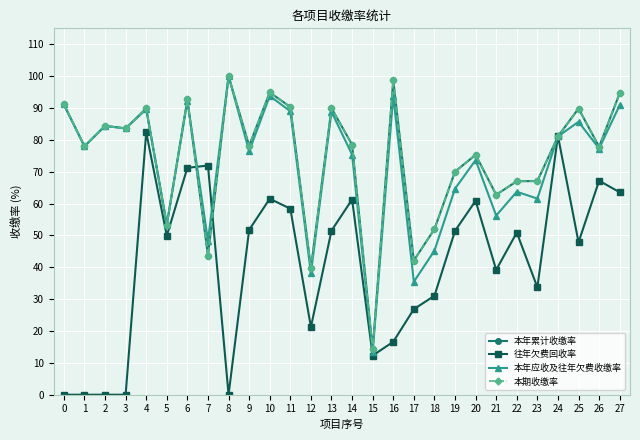

What is the average value of the 本年累计收缴率 series?

74.3